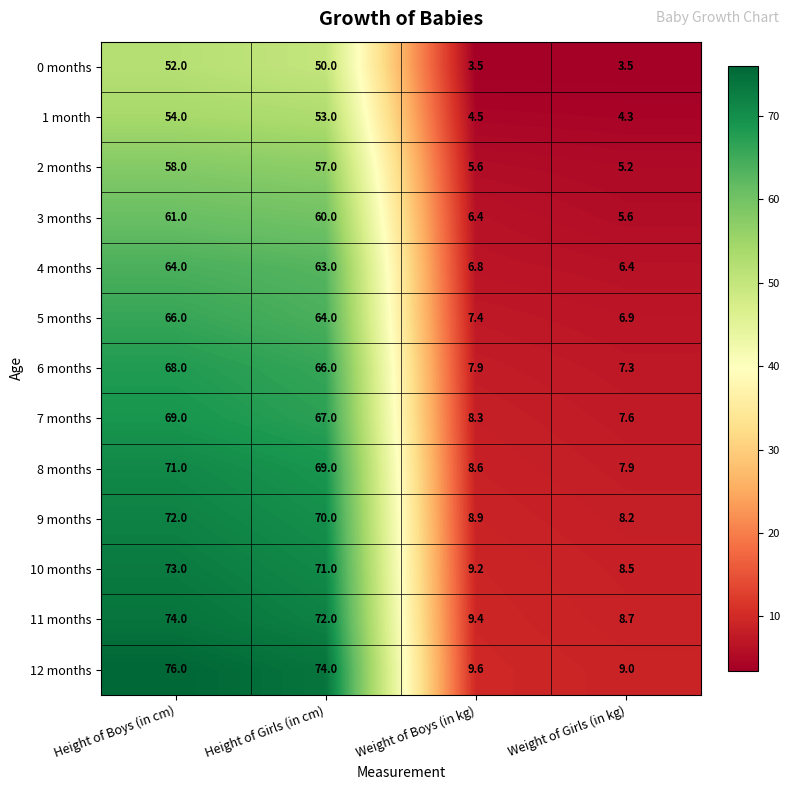

At which label is 10 months closest to 40?

Weight of Boys (in kg)